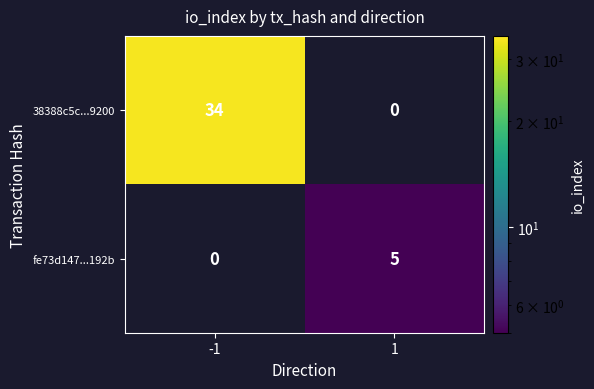

What is the difference between the 38388c5c...9200 values at 1 and -1?

34